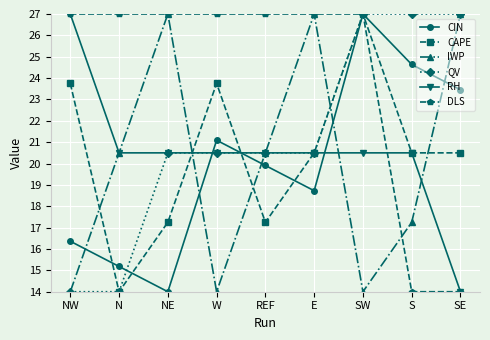

Is this an area chart (filled region under the line)?

No